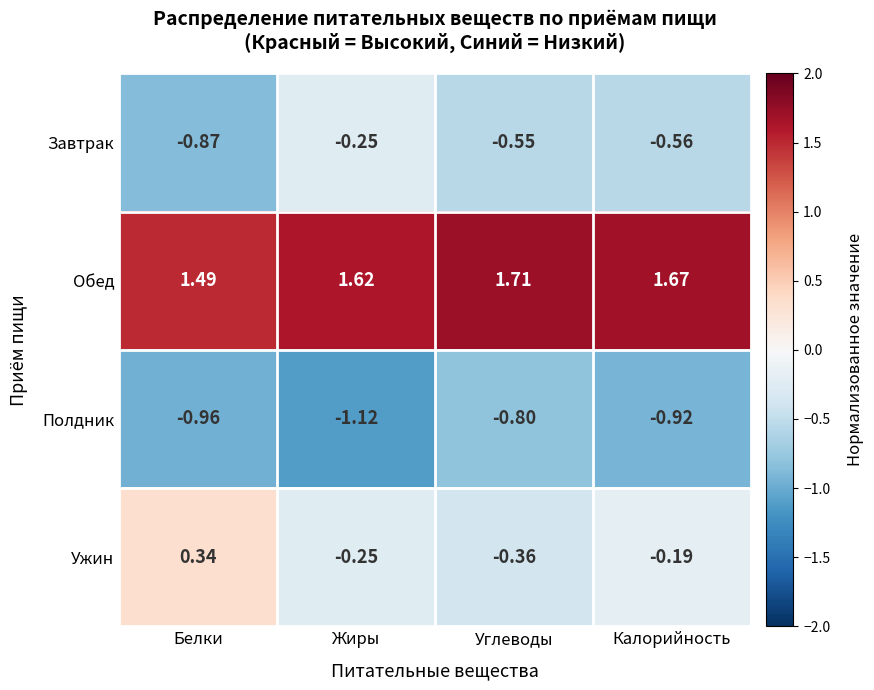

At which label does Ужин first exceed 0?

Белки